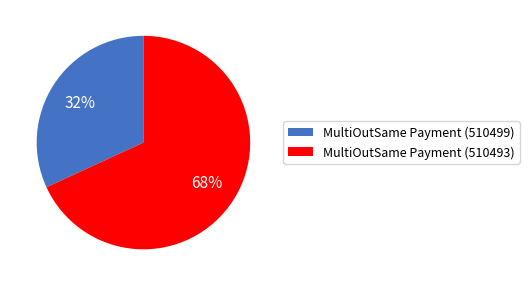

What percentage is the MultiOutSame Payment (510499) slice, to the nearest percent?

32%